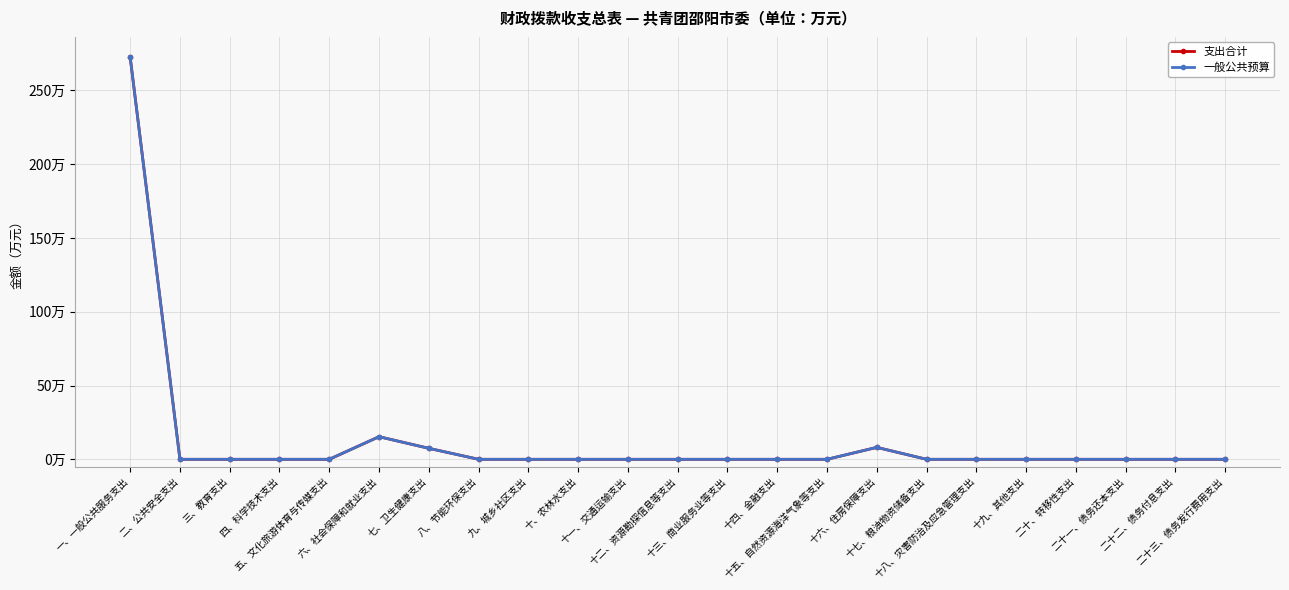

True or false: 支出合计 and 一般公共预算 intersect in this chart.

False